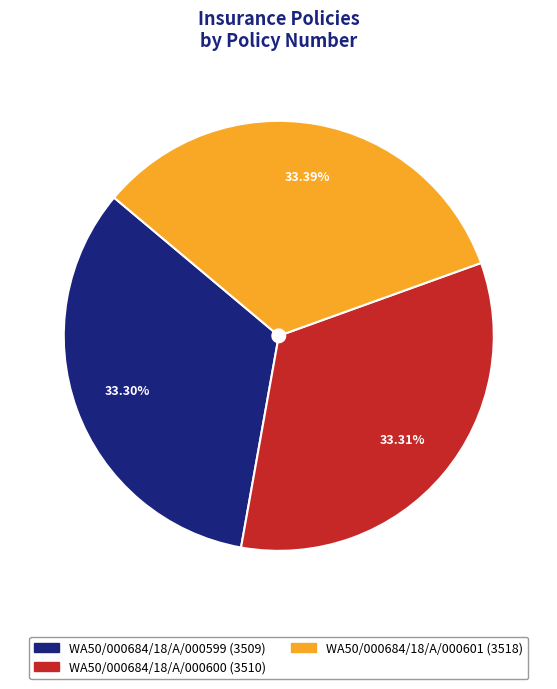

Is the sum of WA50/000684/18/A/000601 and WA50/000684/18/A/000600 greater than half?

Yes